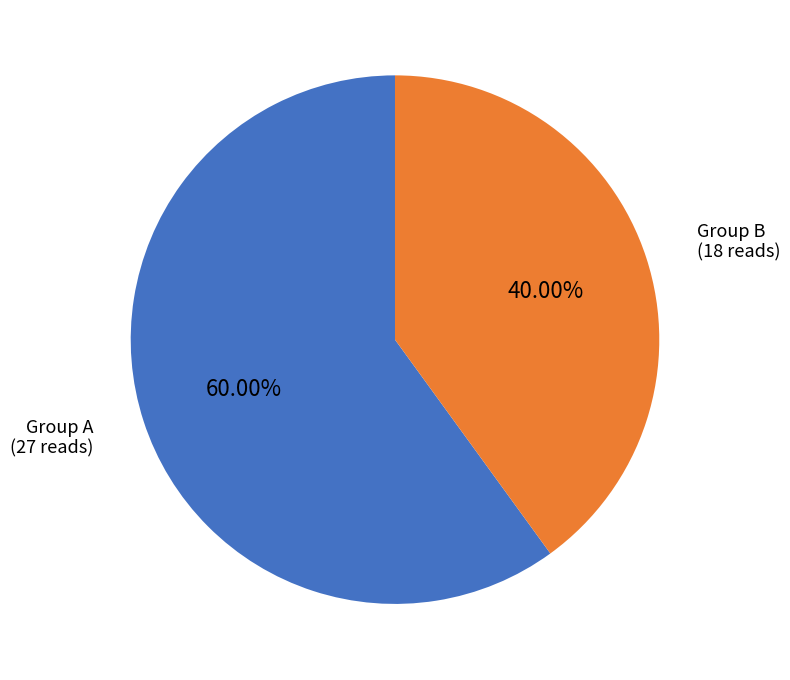

Is there any slice that represents more than half of the pie?

Yes